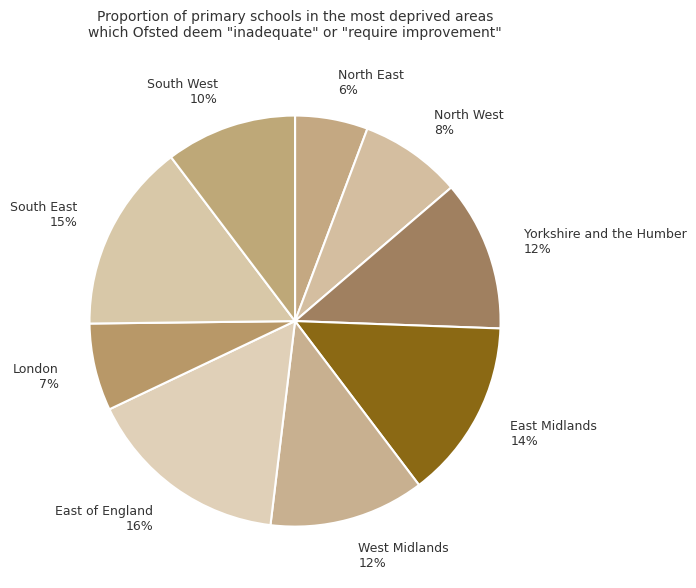

To the nearest percent, what is the combined percentage of South West and East of England?

26%